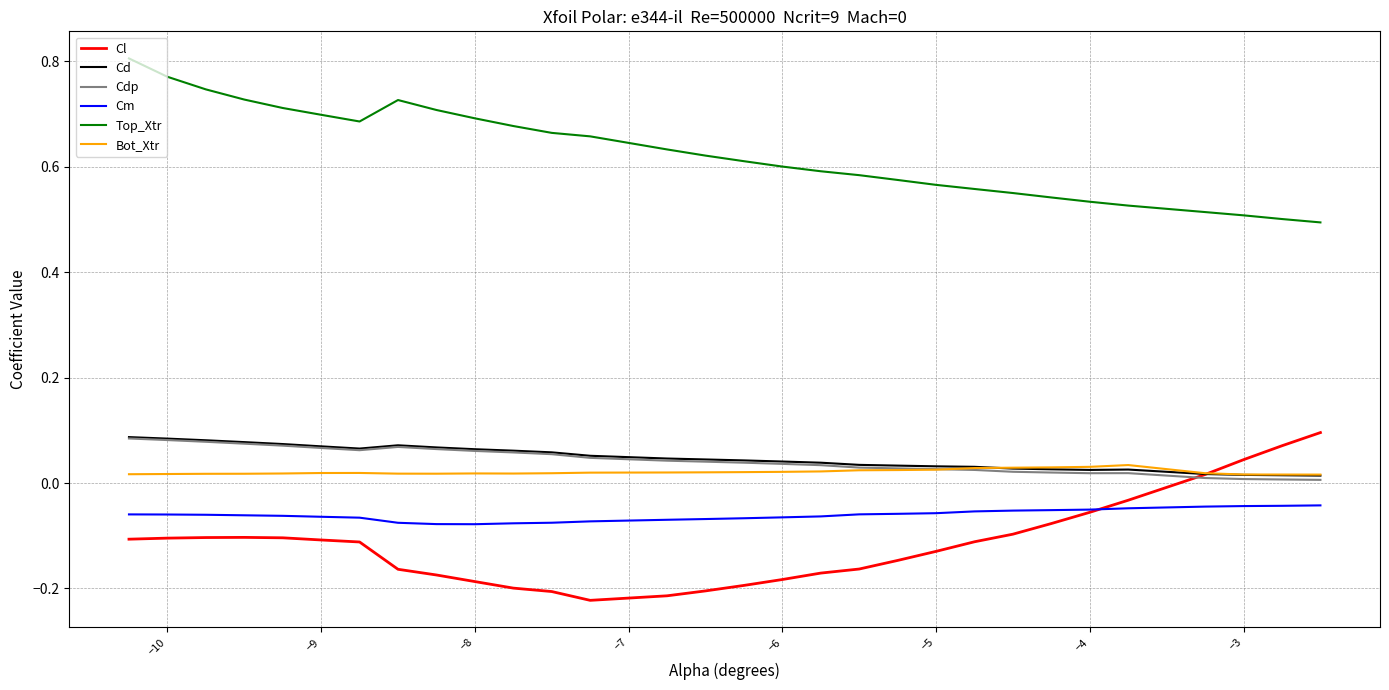

Which series has the largest total across all categories?

Top_Xtr